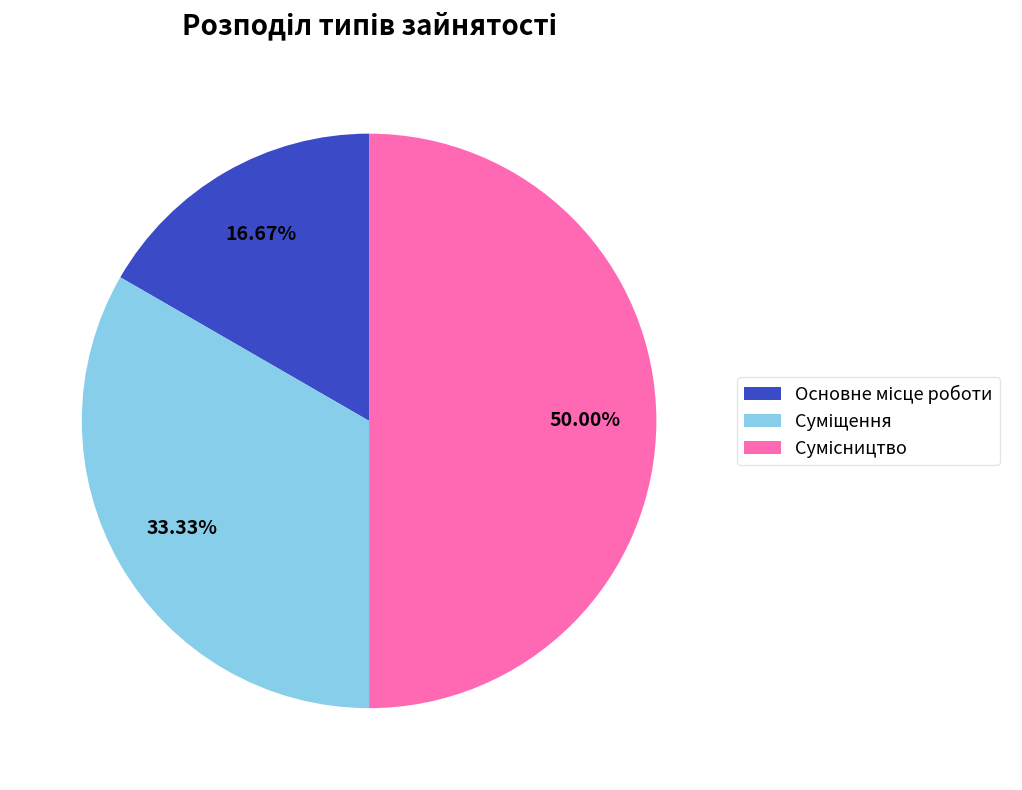

Which slice is the largest?

Сумісництво